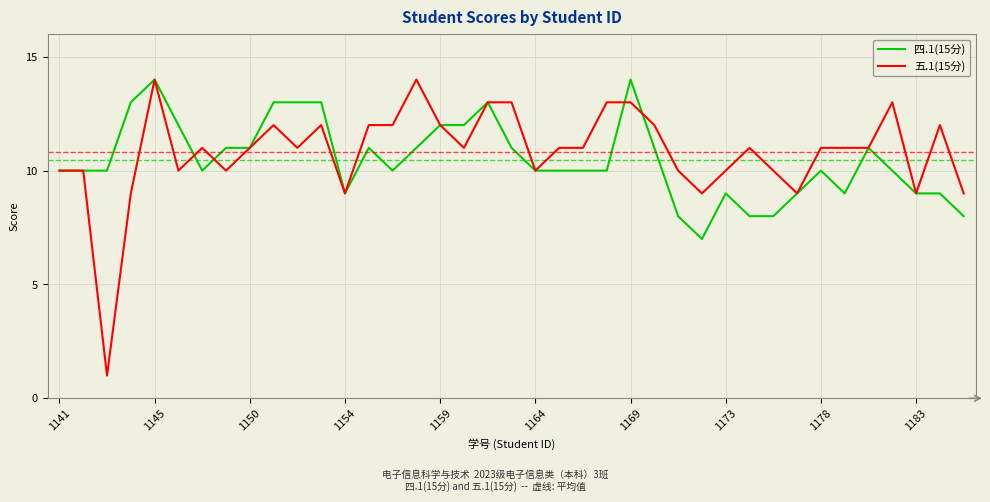

At how many categories does at least one series exceed 4?

39